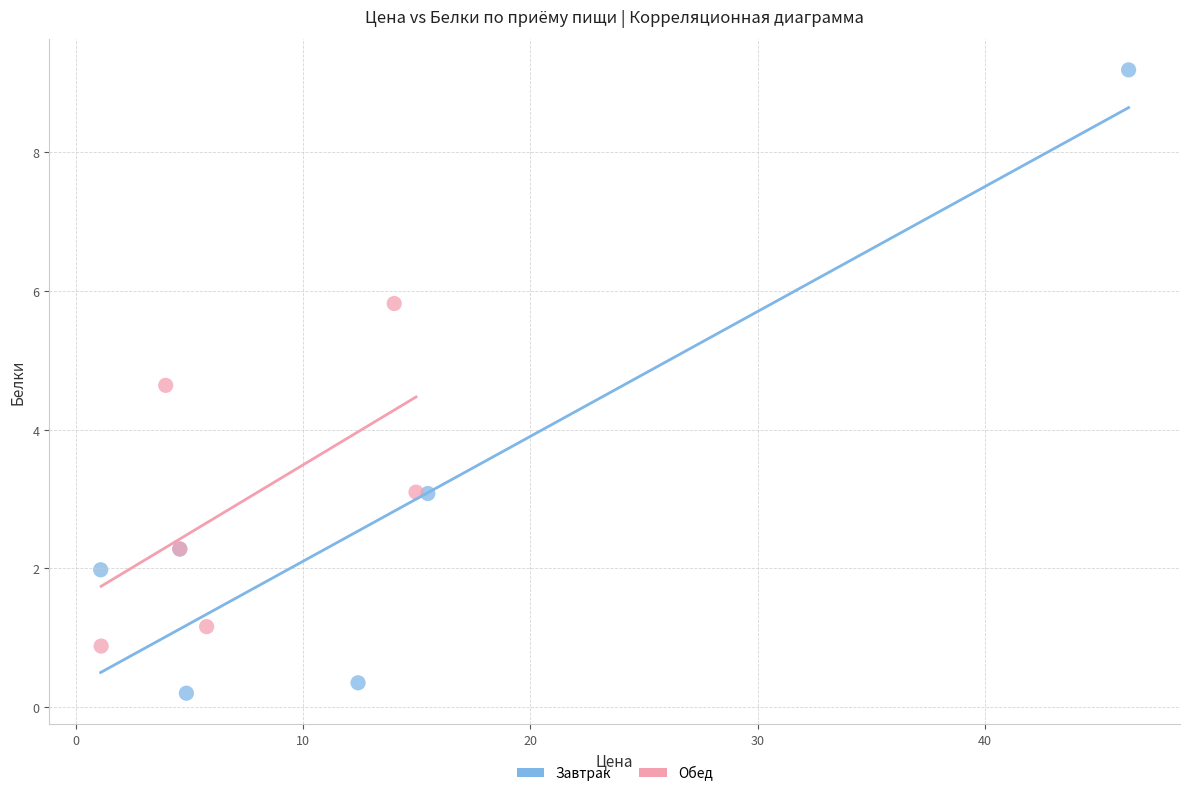

Which series reaches the minimum Y coordinate?

Завтрак